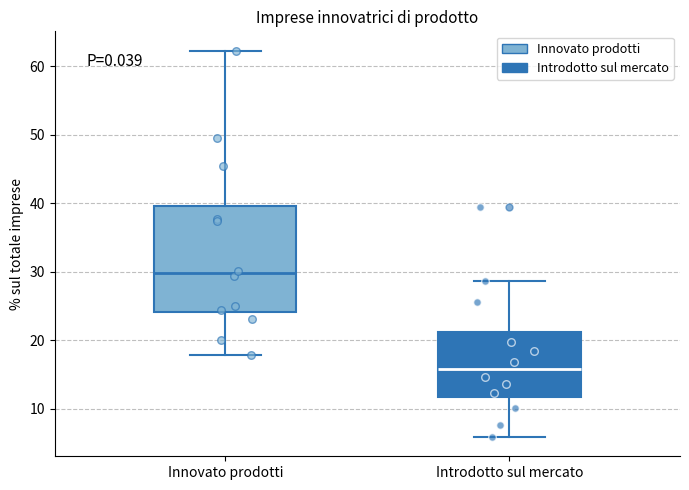

Reading left to right, read every box against the y-axis: the position of its median line, the range the box covers, and the ends of its whiskers. The values are not printed on the chart, so give them approximately, as read against the axis.

Innovato prodotti: median 30, box 24 to 40, whiskers 18 to 62
Introdotto sul mercato: median 16, box 12 to 21, whiskers 6 to 29